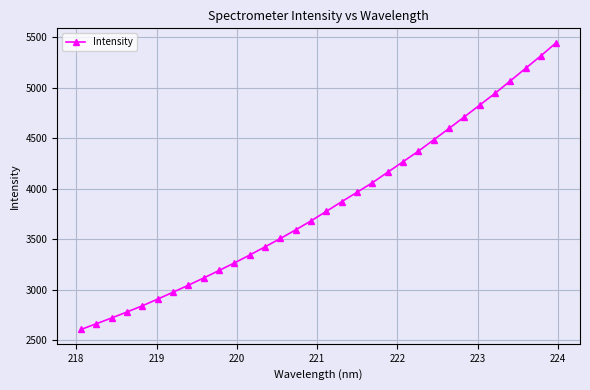

True or false: the data has more than 2 interior local peaks.

False